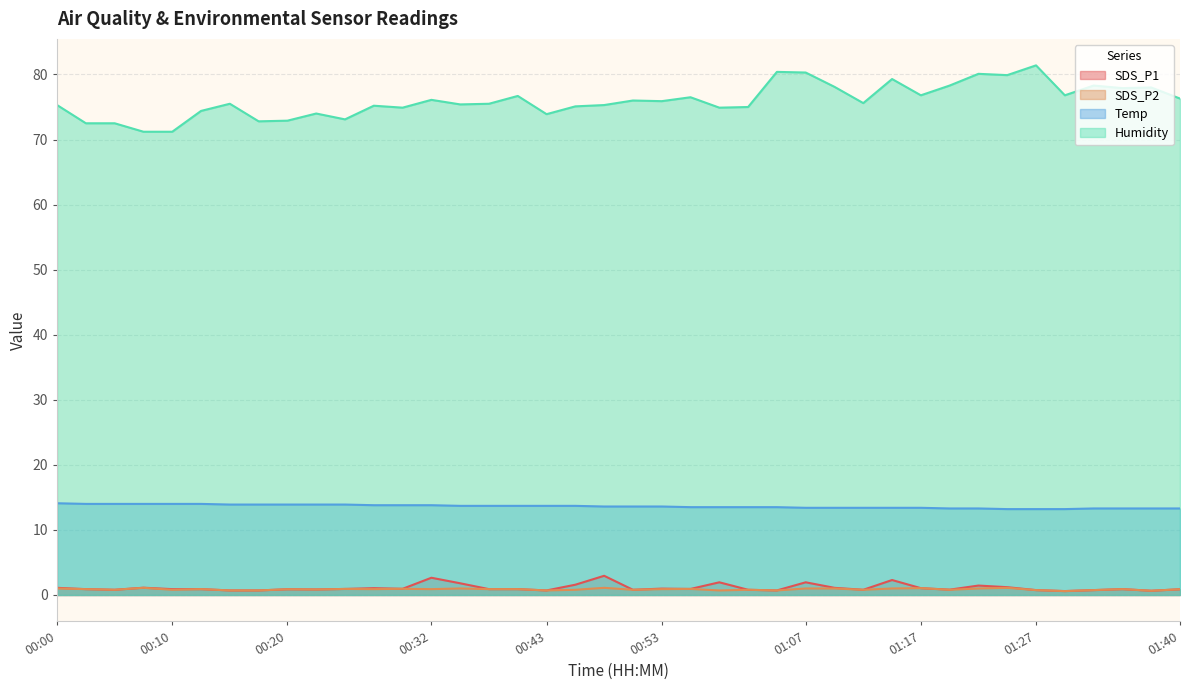

What position from the right is 00:53?

19